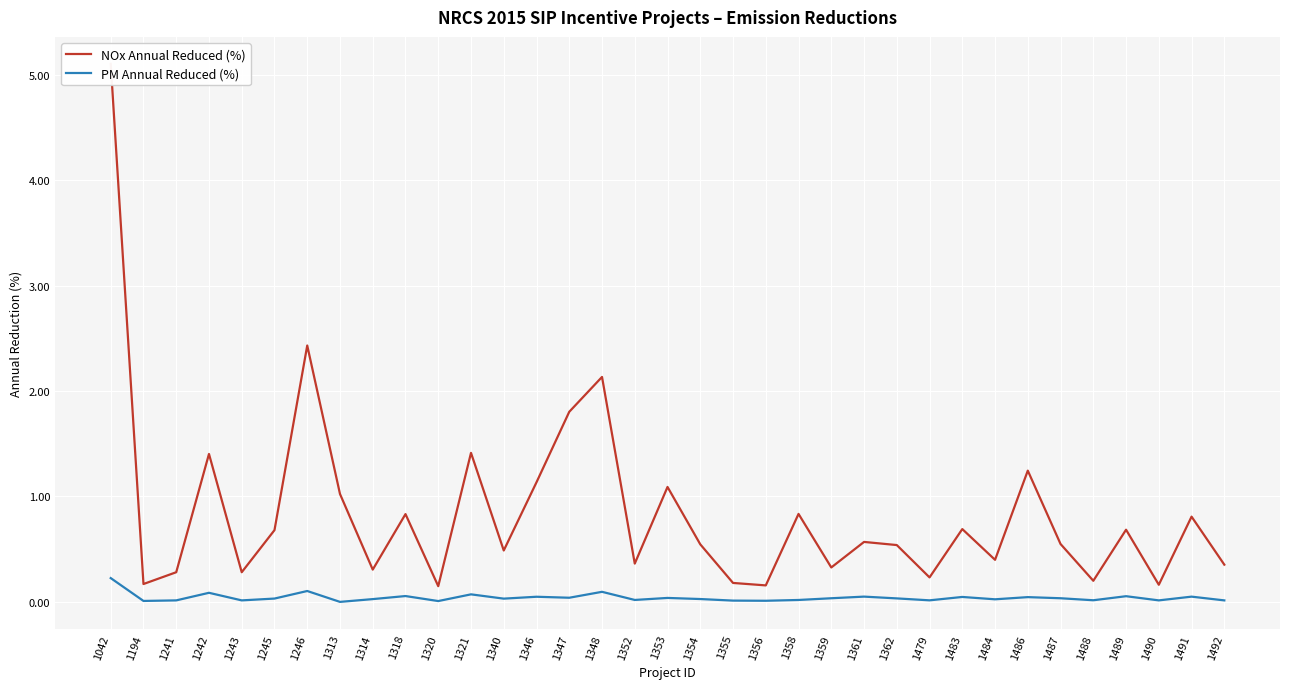

What are all the series names shown in the legend?

NOx Annual Reduced (%), PM Annual Reduced (%)